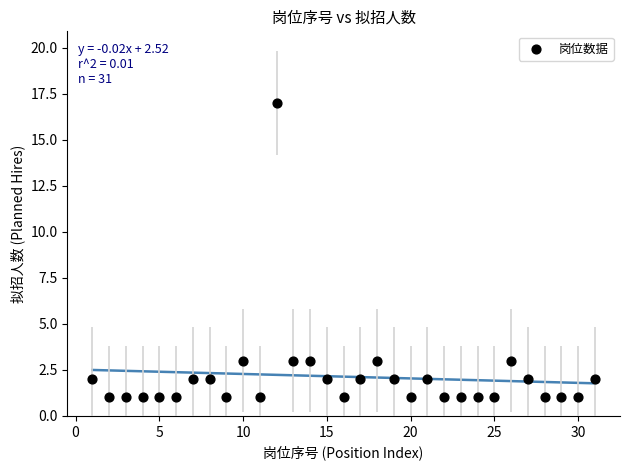

What is the range of X values (max minus min)?

30